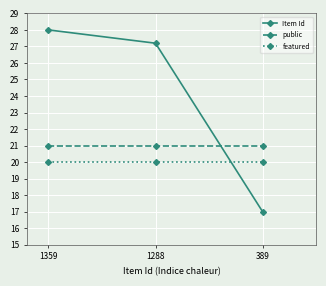

List the series in order of their overall mean, lowest first.

featured, public, Item Id